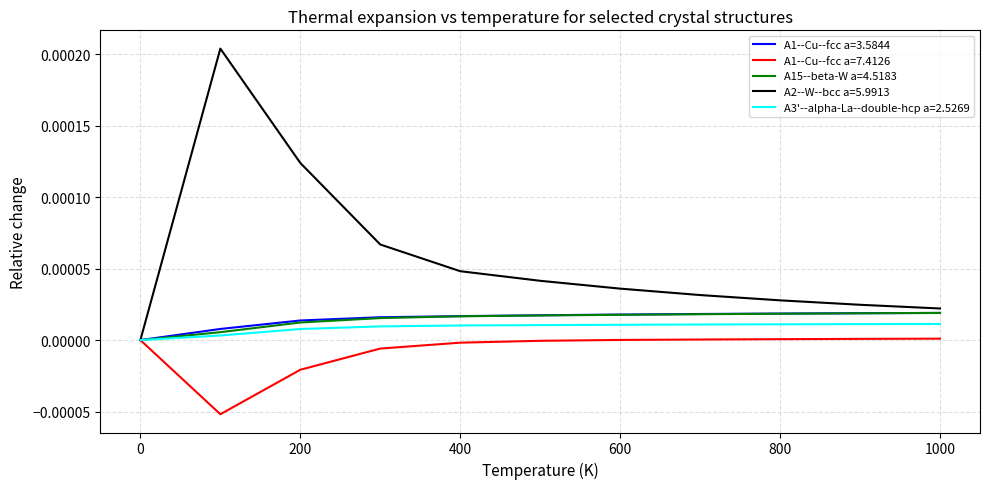

Which series has the largest range (max minus min)?

A2--W--bcc a=5.9913